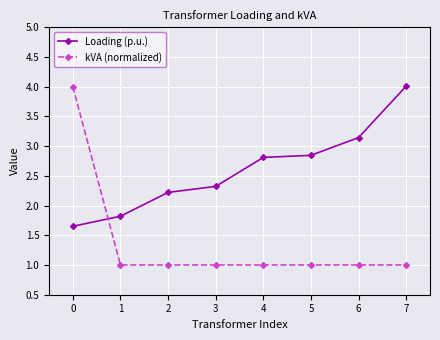

Which series ends up on top after the final intersection of Loading (p.u.) and kVA (normalized)?

Loading (p.u.)